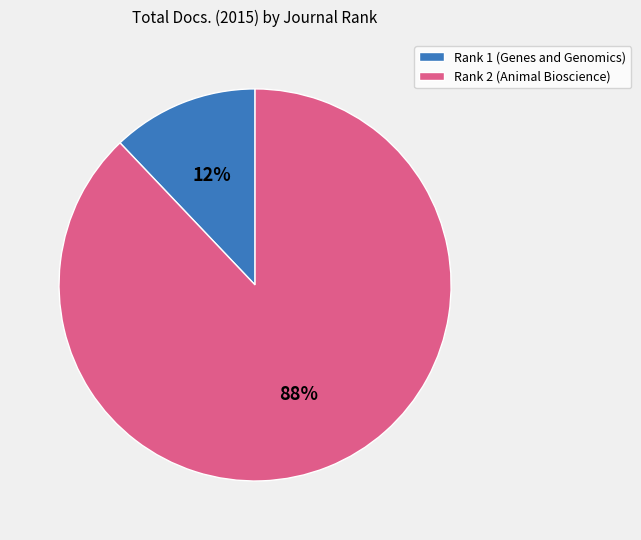

How many segments does this pie chart have?

2